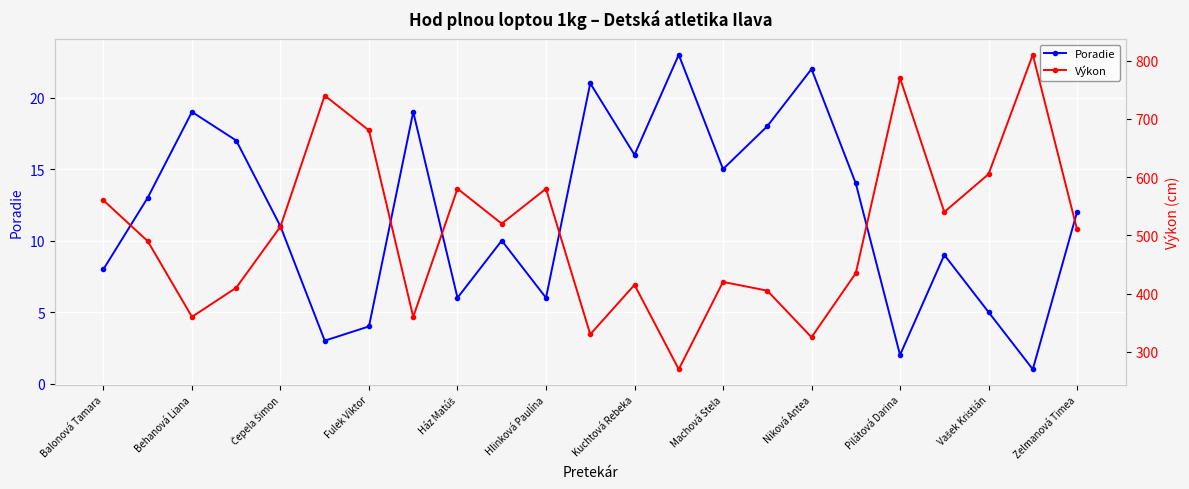

What is the maximum value for Poradie?

23